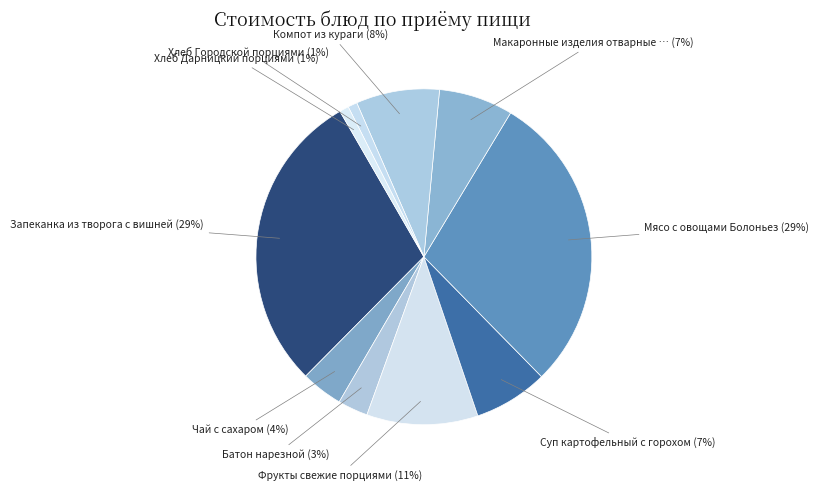

What is the smallest slice in the pie chart?

Хлеб Городской порциями